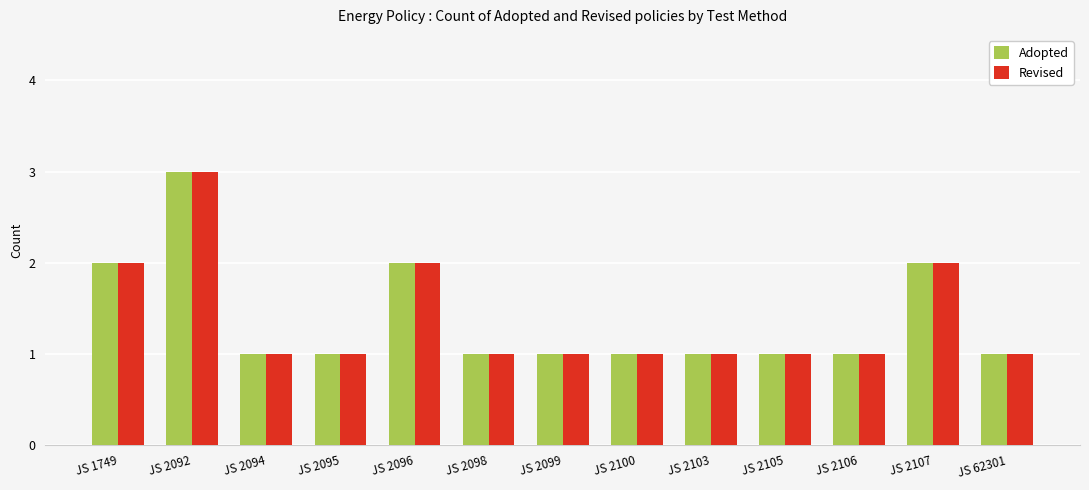

Are the bars horizontal?

No